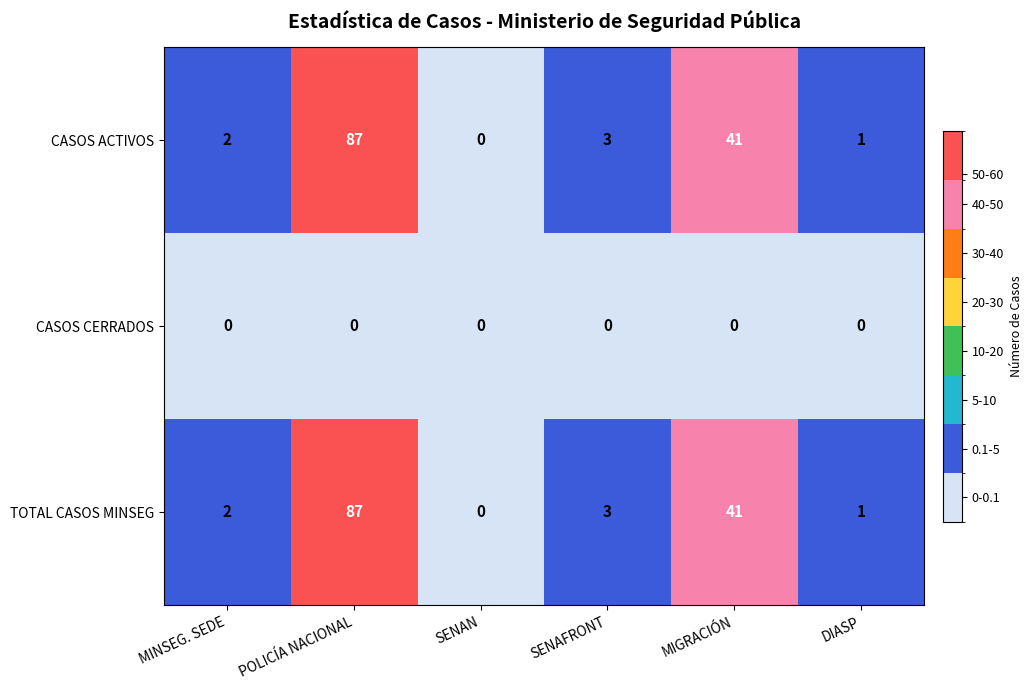

Where does the TOTAL CASOS MINSEG series first go above 3?

POLICÍA NACIONAL